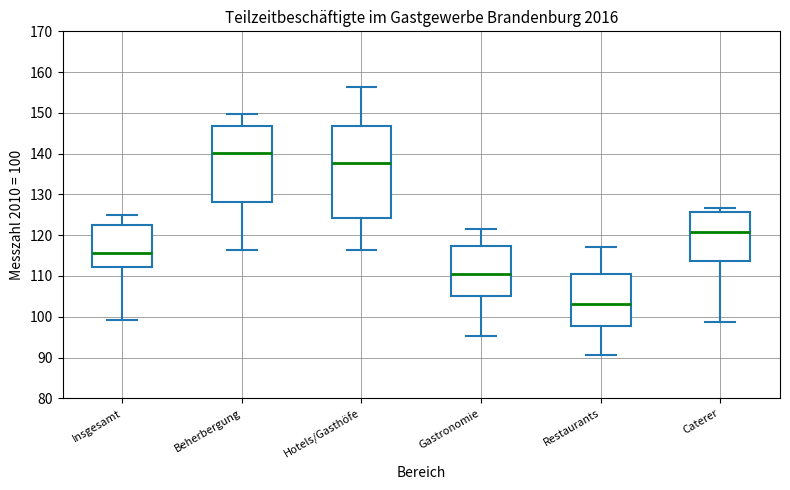

Which box is the tallest, from its lower edge to its upper edge?

Hotels/Gasthöfe